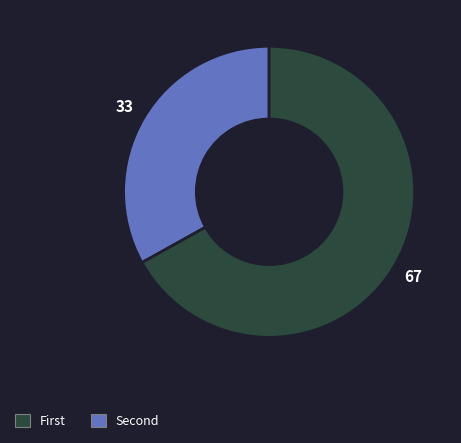

Does any single category account for the majority?

Yes